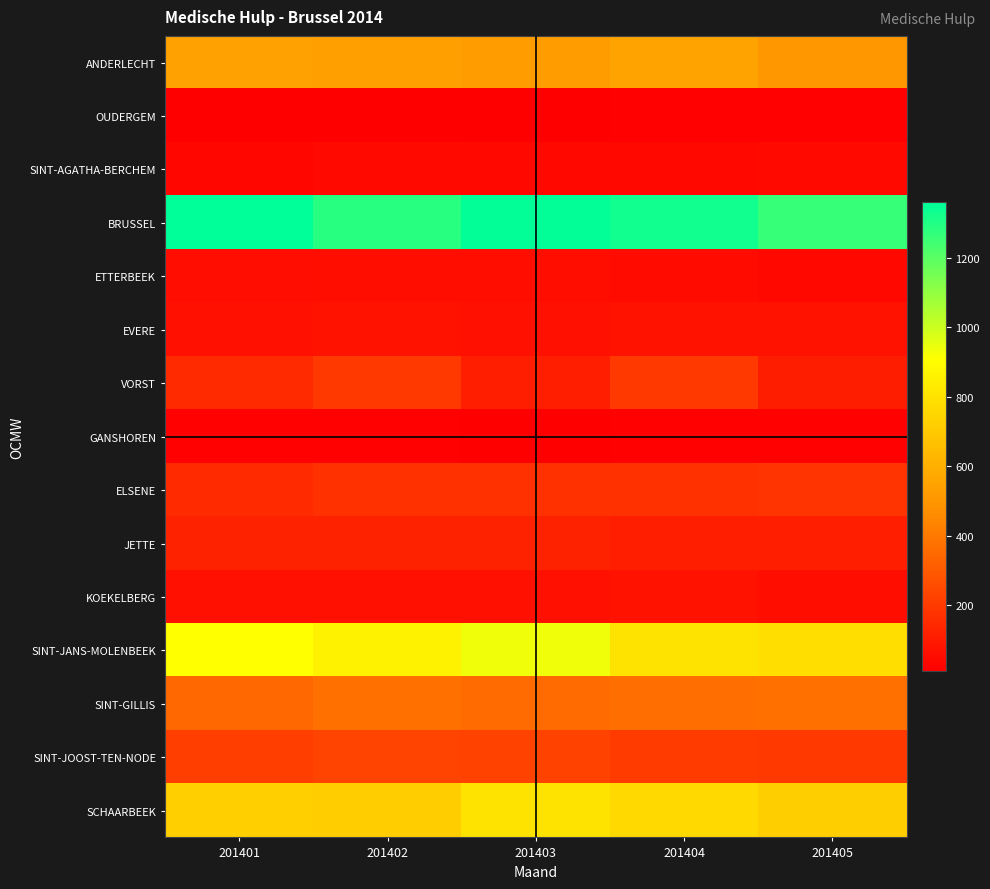

Which series has the largest total across all categories?

BRUSSEL